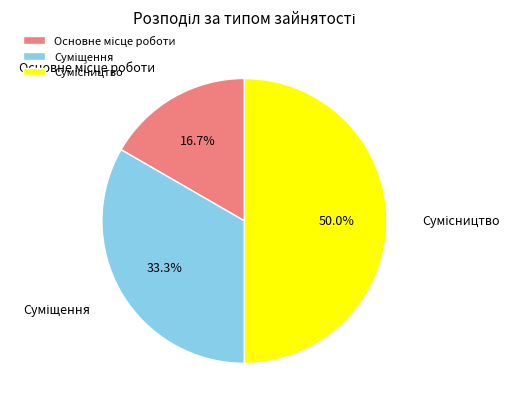

Between Основне місце роботи and Суміщення, which is larger?

Суміщення